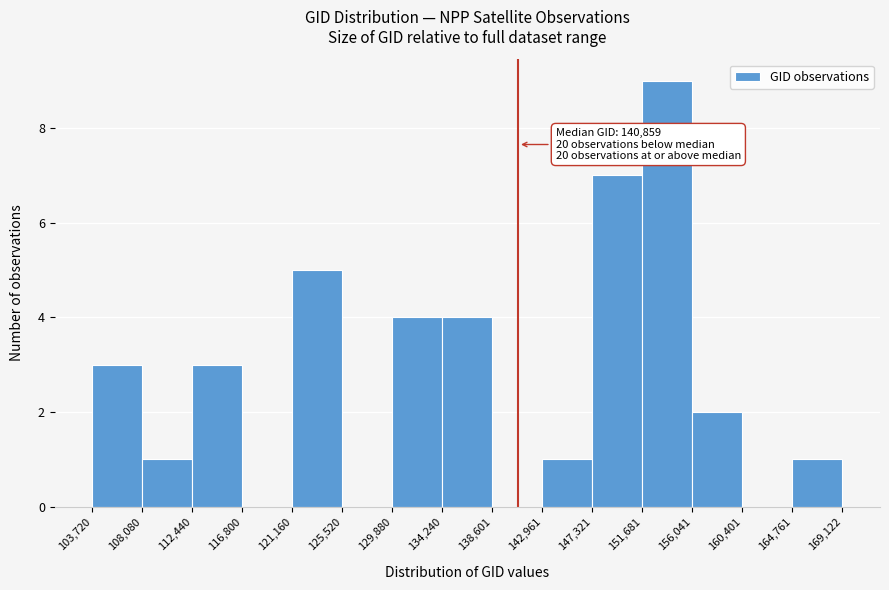

Which range on the x-axis has the tallest bar?

151,681 to 156,041